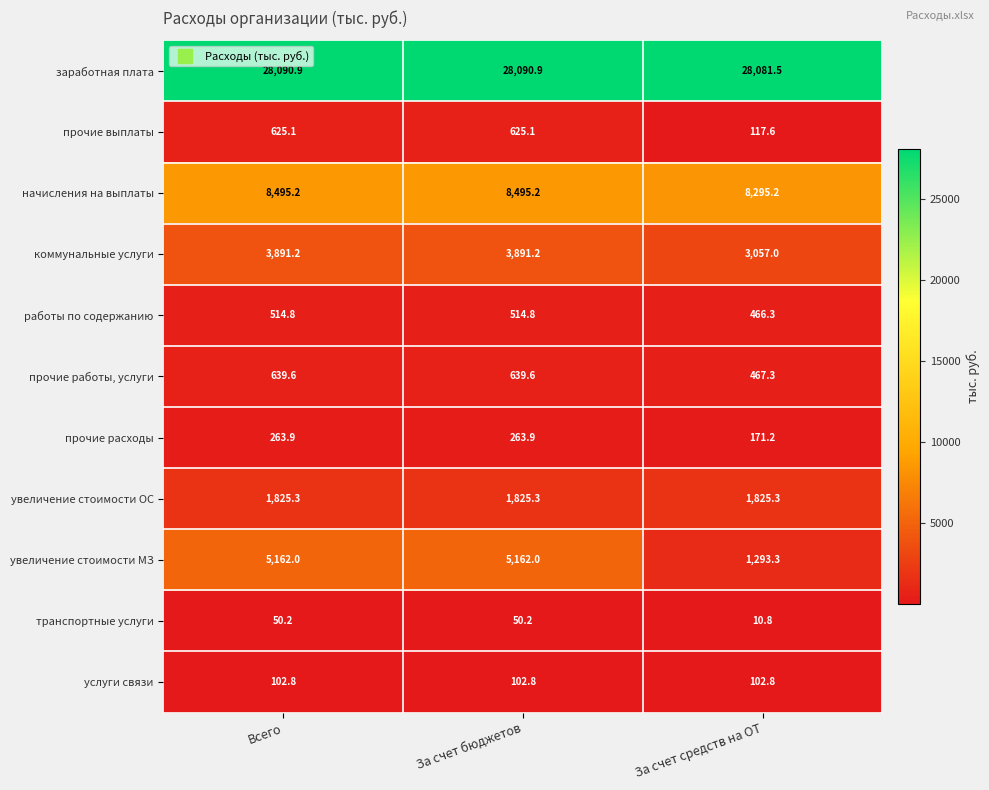

What is the greatest value displayed?

28090.9